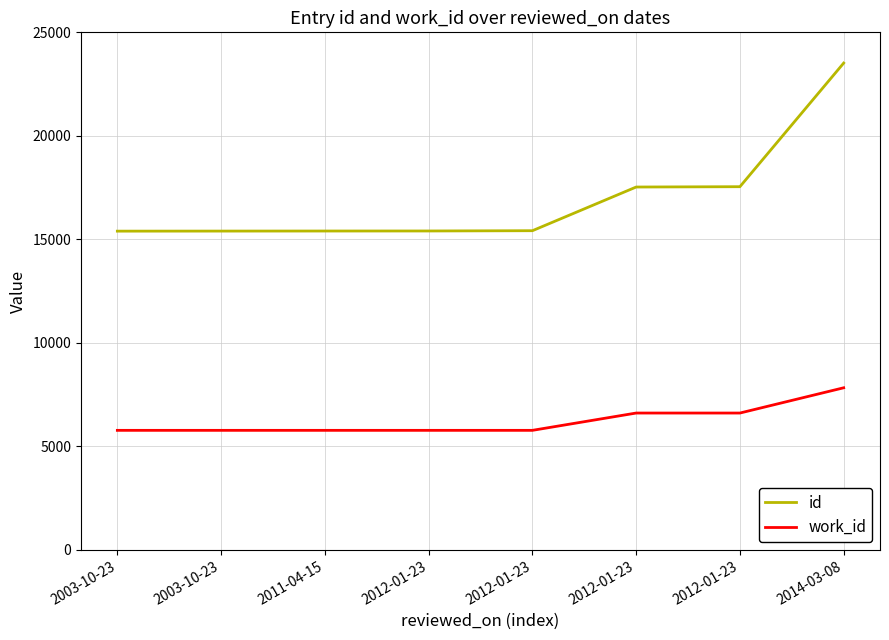

How many lines are shown in the chart?

2